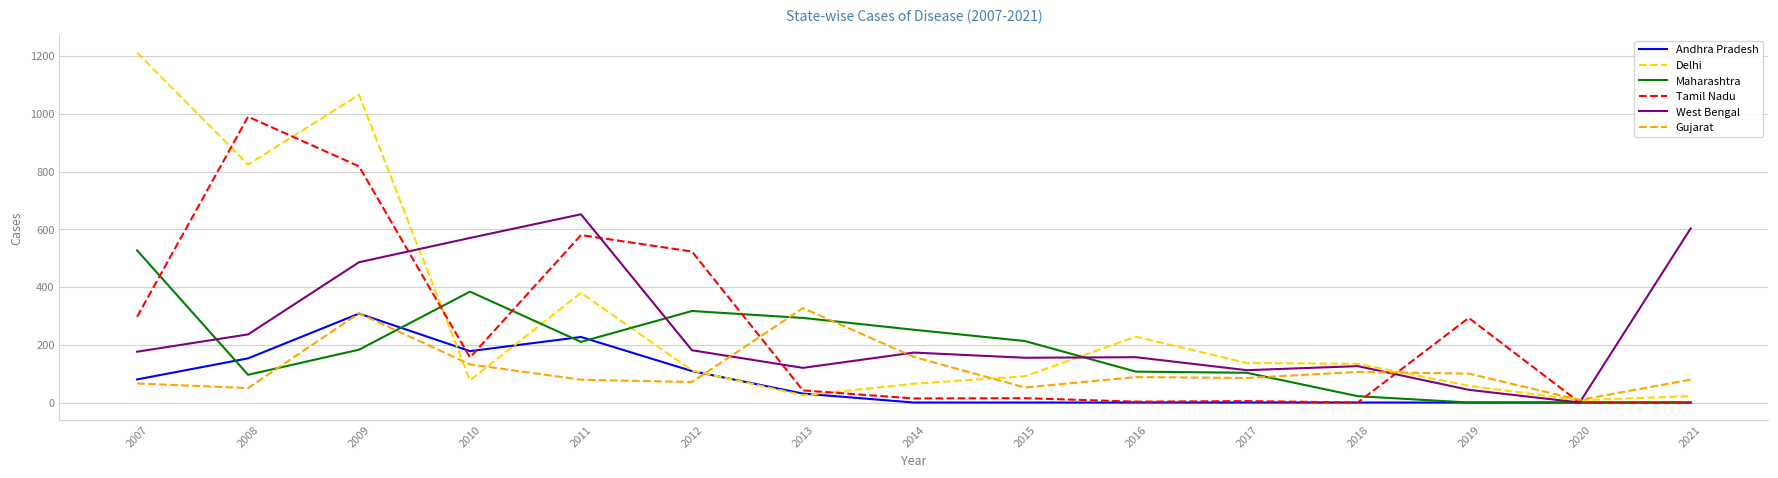

At which label does Tamil Nadu first exceed 42?

2007